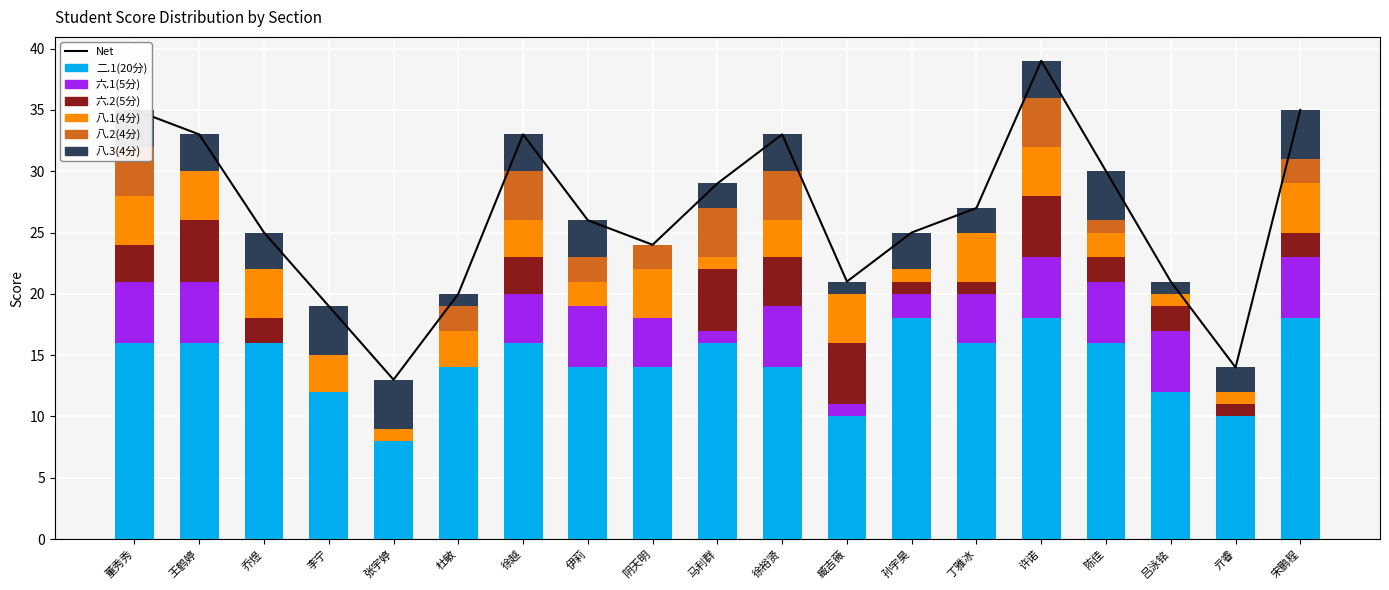

What is the total value across all series at 臧吉薇?

21